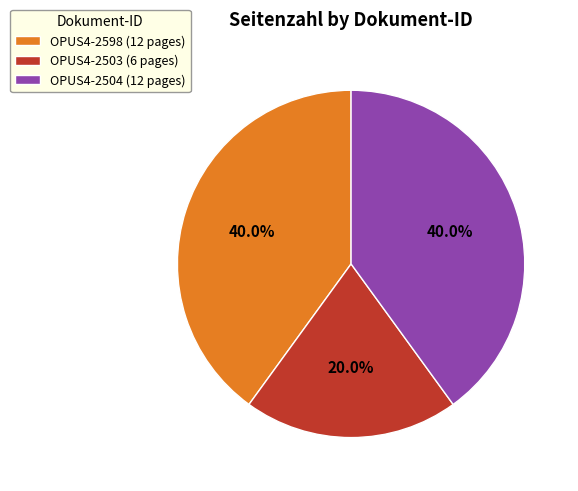

Between OPUS4-2504 and OPUS4-2503, which is larger?

OPUS4-2504